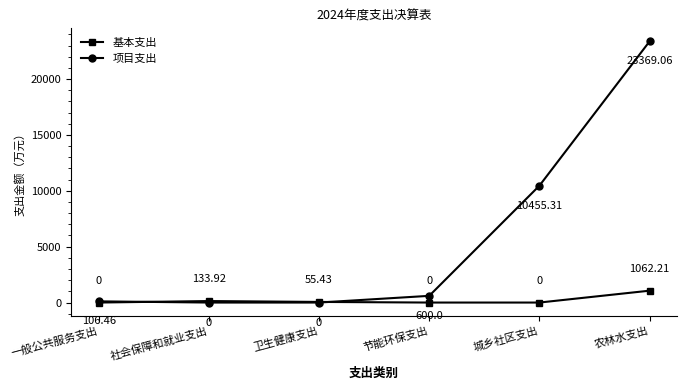

Where is 基本支出 nearest to the value 531?

社会保障和就业支出